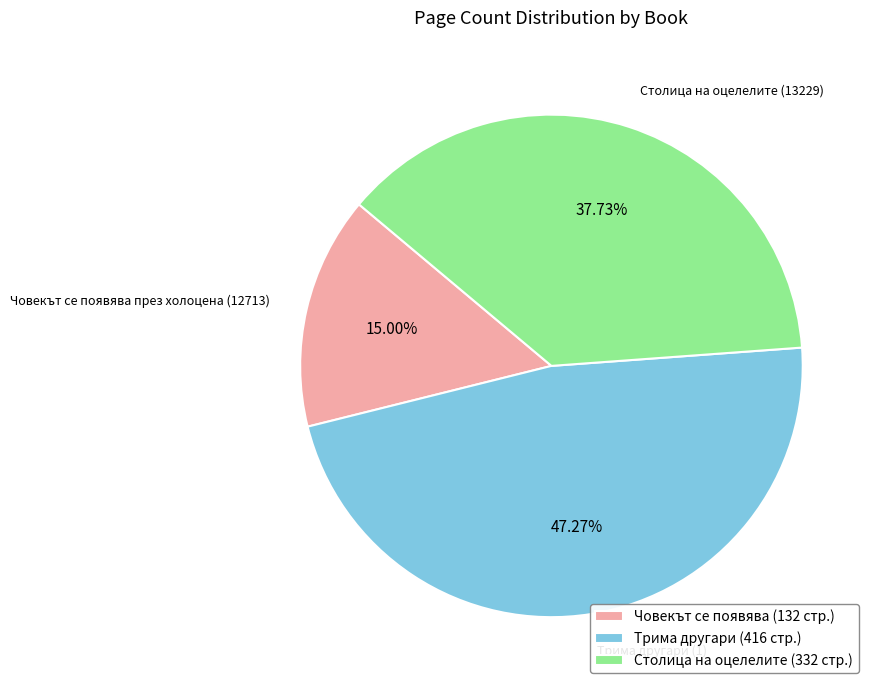

What is the total percentage of Столица на оцелелите (13229) and Трима другари (1)?

85.0%